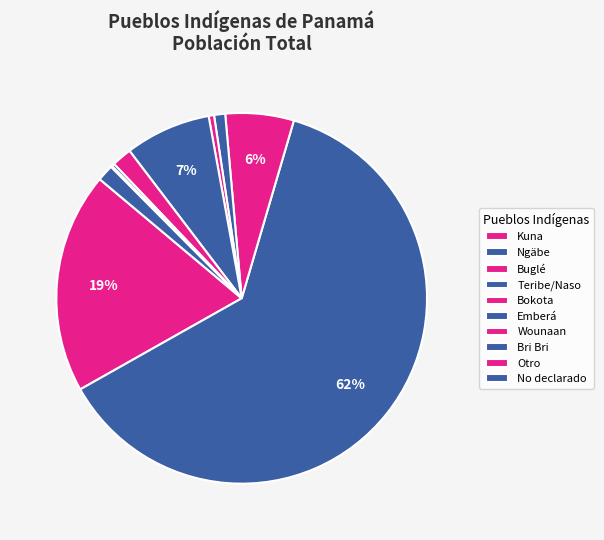

How many slices are in this pie chart?

10